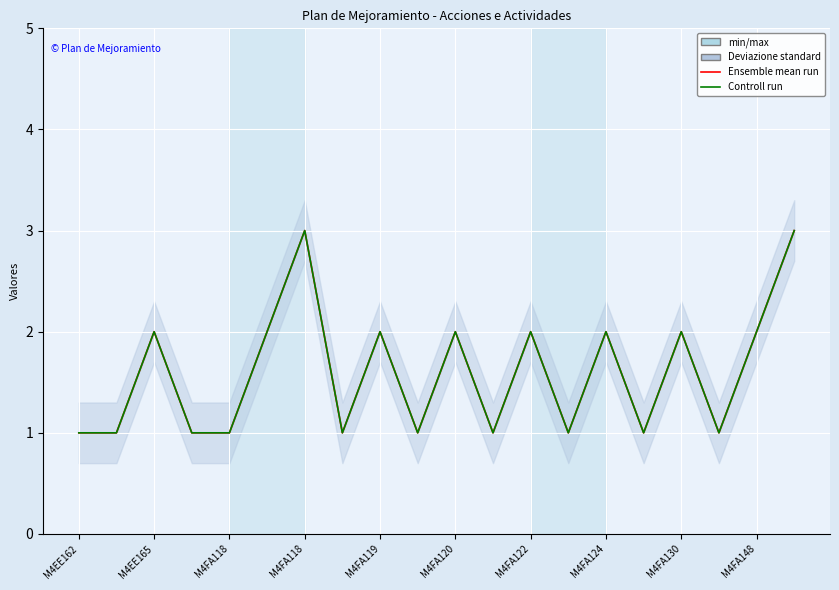

What is the value of the Ensemble mean run point at the 19th from the left?

2